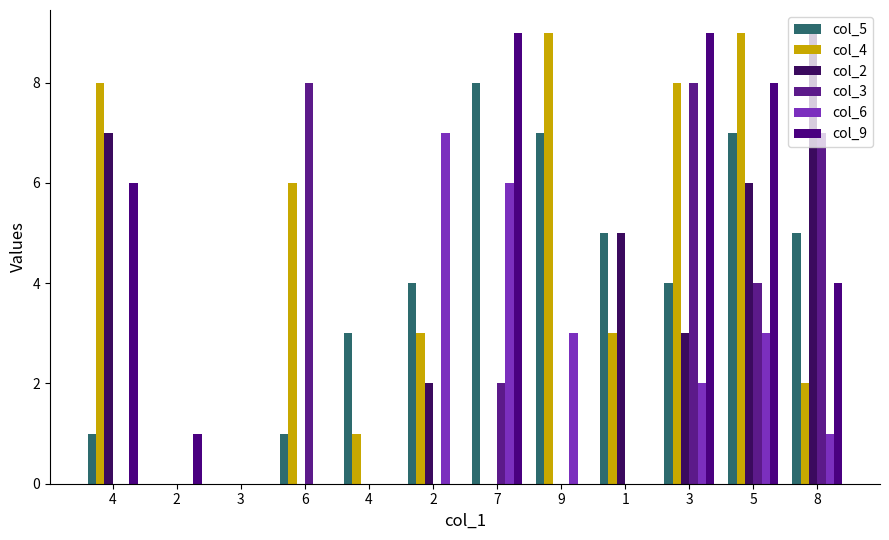

Does the chart contain stacked bars?

No